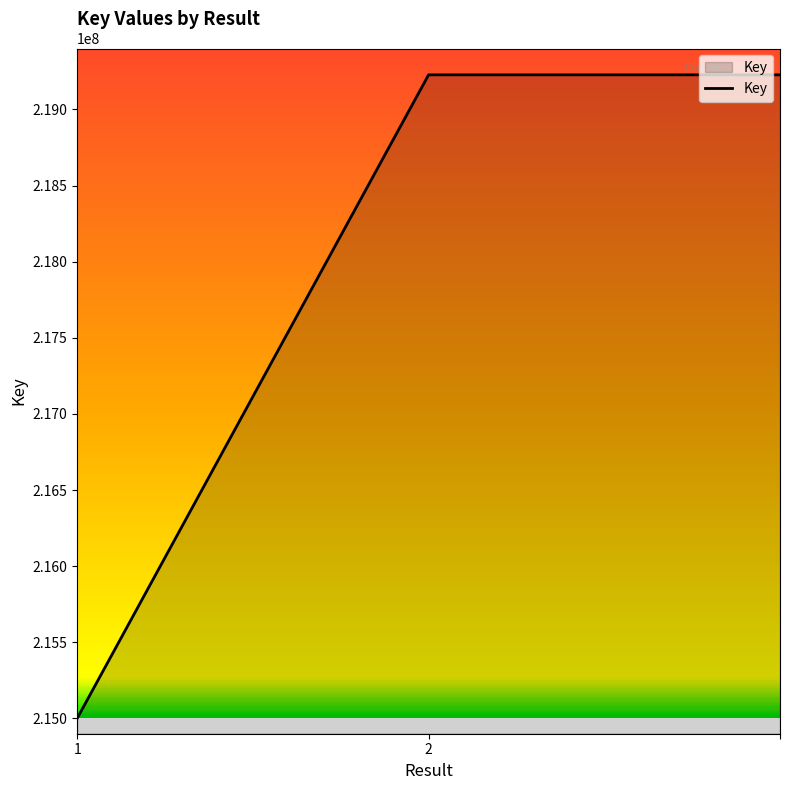

Reading left to right, what are all the values shown in this chart?

215000575	219227061	219227061